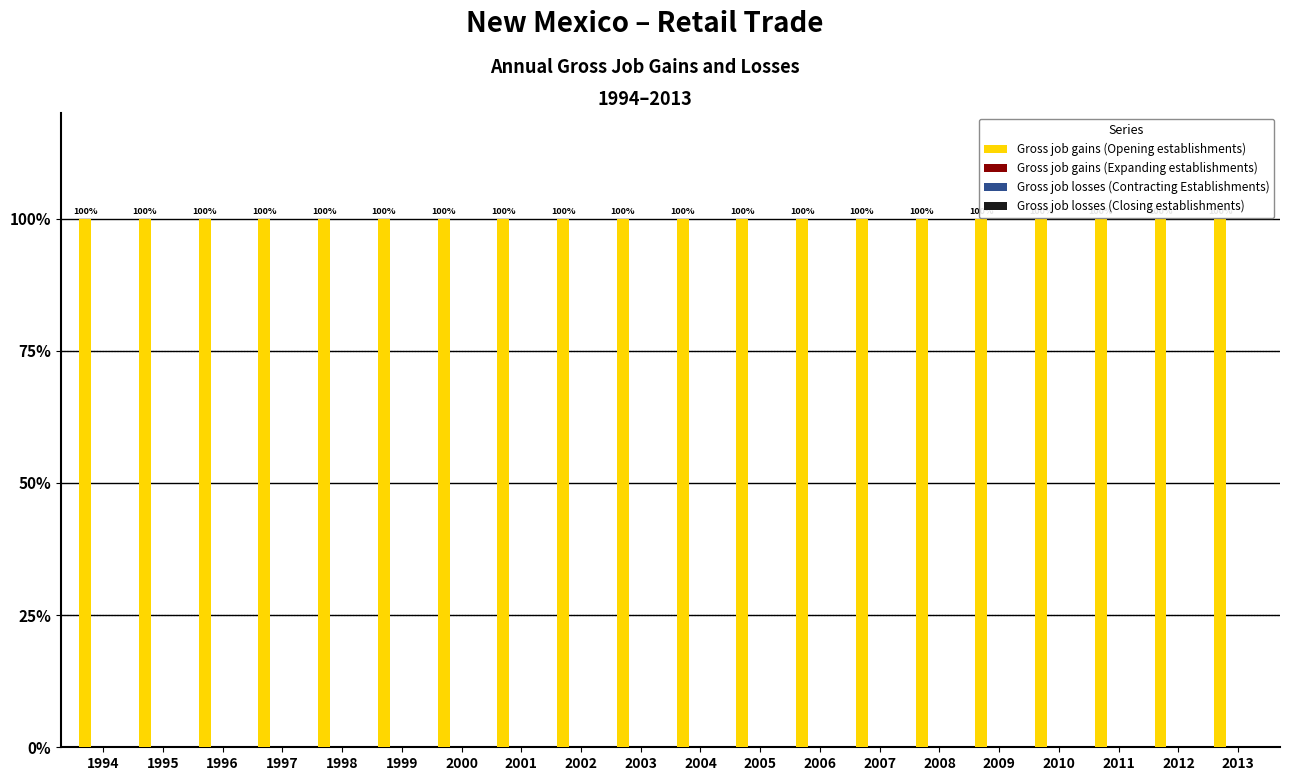

Which series has the widest spread of values?

Gross job gains (Opening establishments)